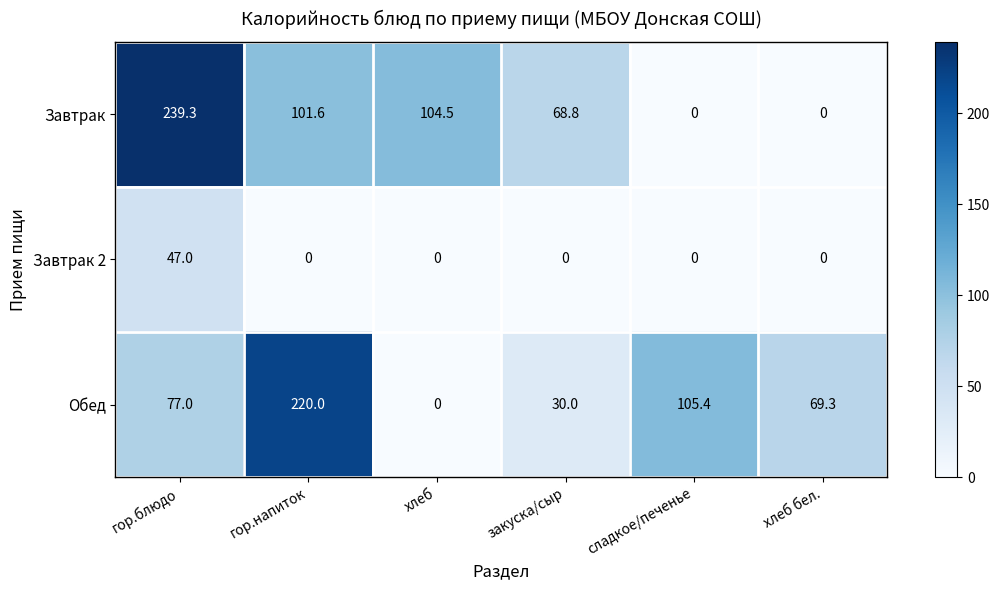

Reading right to left, extract all data points from this chart.

Завтрак: 0.0	0.0	68.8	104.5	101.6	239.3
Завтрак 2: 0.0	0.0	0.0	0.0	0.0	47.0
Обед: 69.3	105.4	30.0	0.0	220.0	77.0